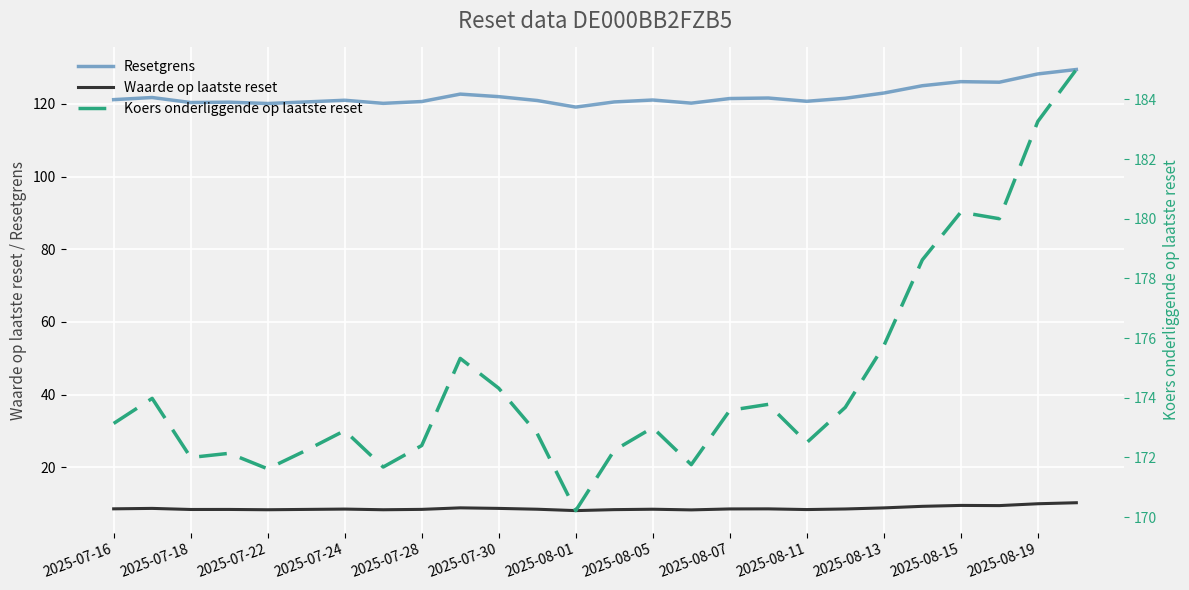

Count the number of categories in the chart.

26